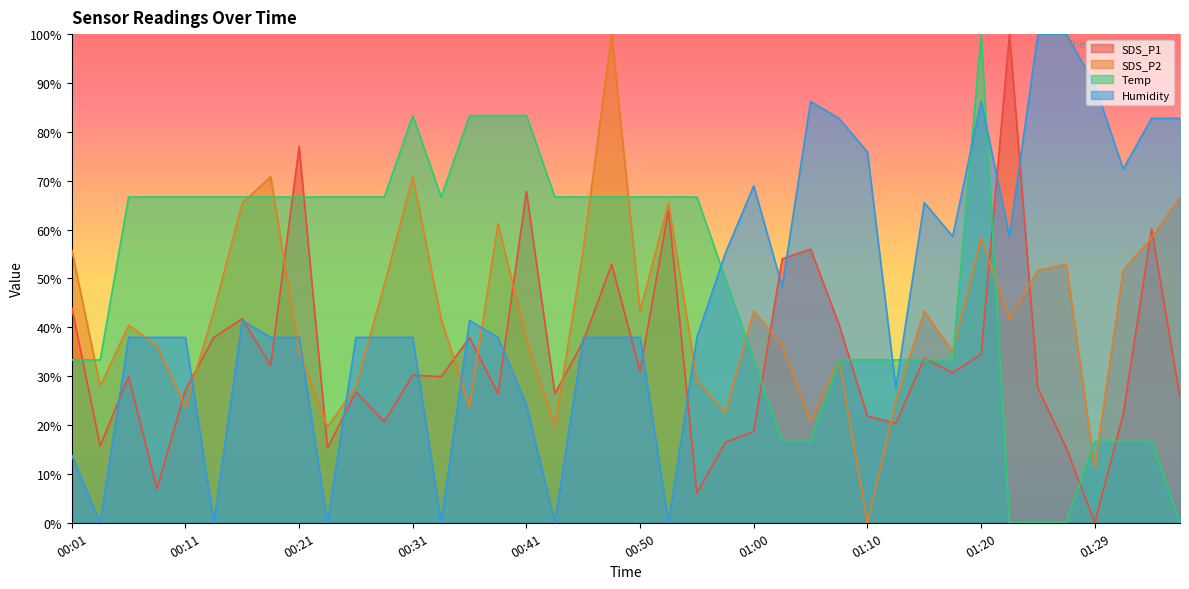

What is the difference between the SDS_P2 values at 00:55 and 00:06?

11.2